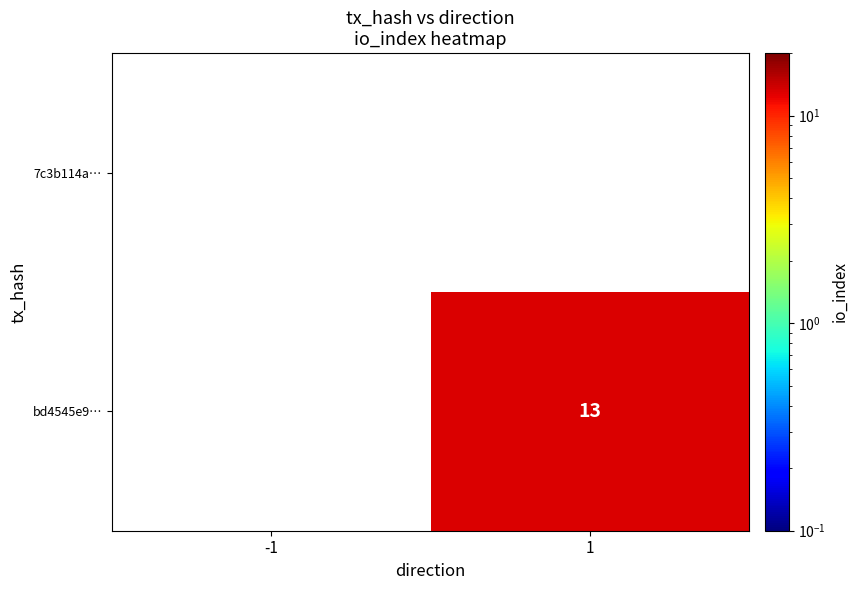

True or false: bd4545e9… has a value of 13 at 1.

True